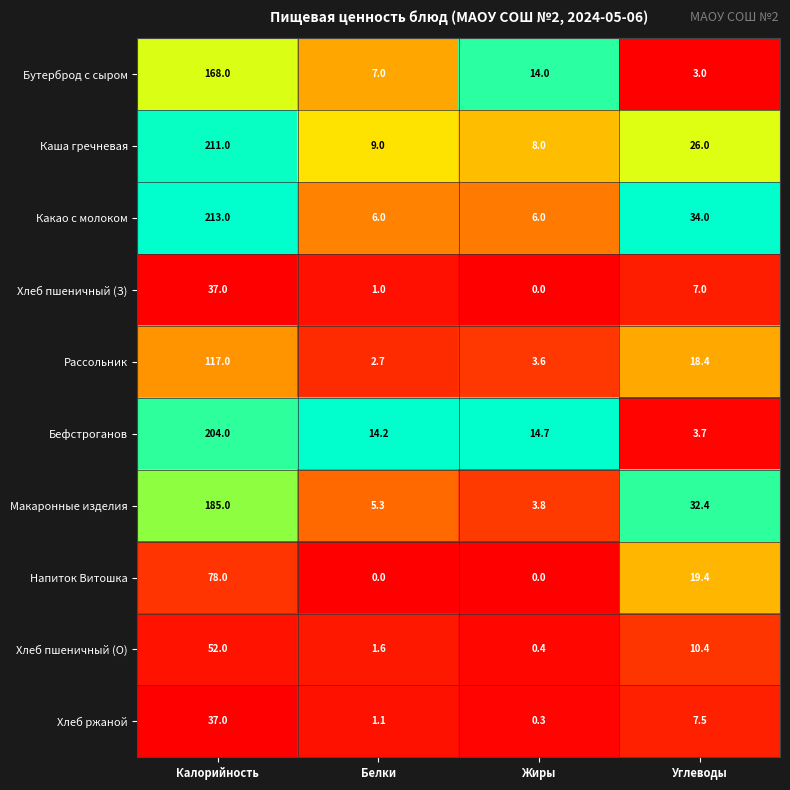

Between Калорийность and Жиры, which series saw the biggest shift?

Какао с молоком